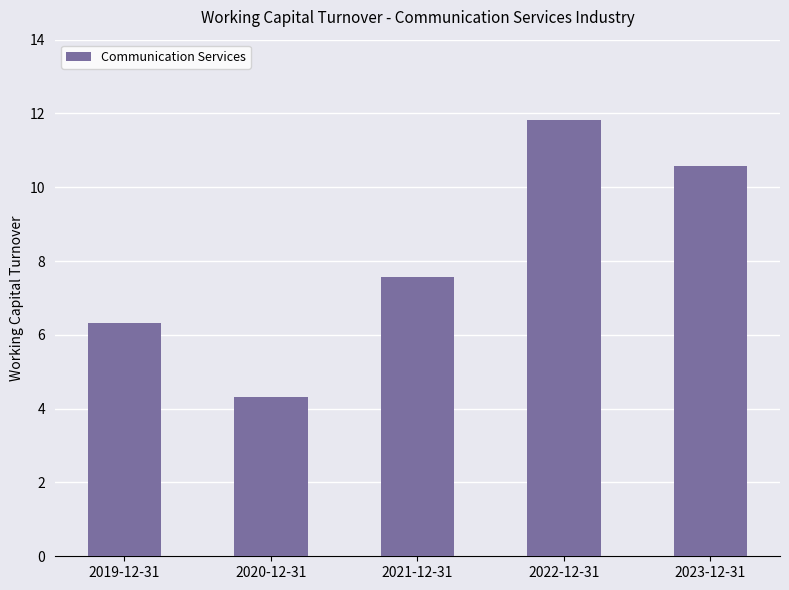

List the labels in order of value, largest first.

2022-12-31, 2023-12-31, 2021-12-31, 2019-12-31, 2020-12-31